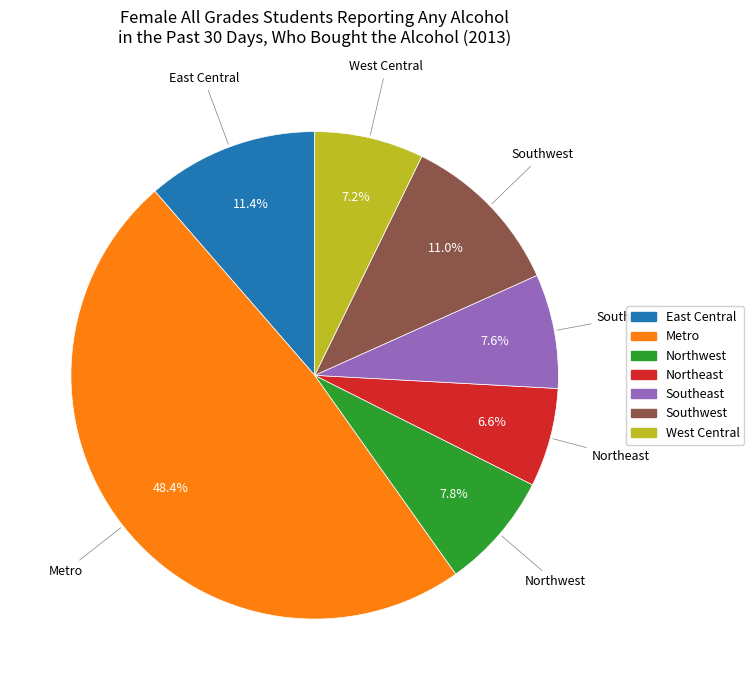

How many slices are in this pie chart?

7